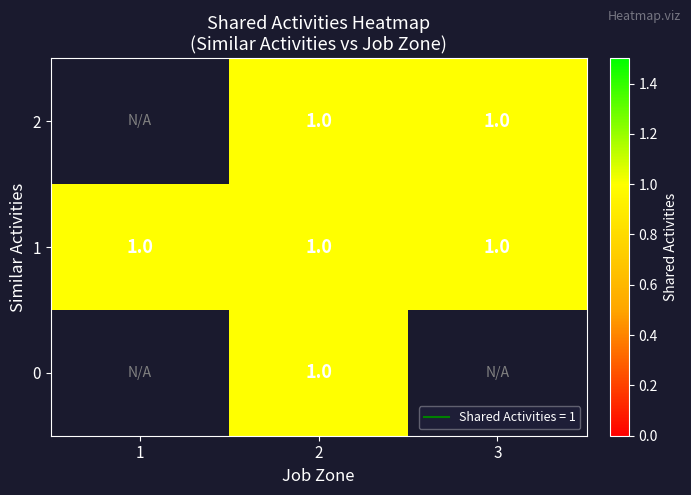

Rank the series by their average value, from lowest to highest.

2, 1, 0